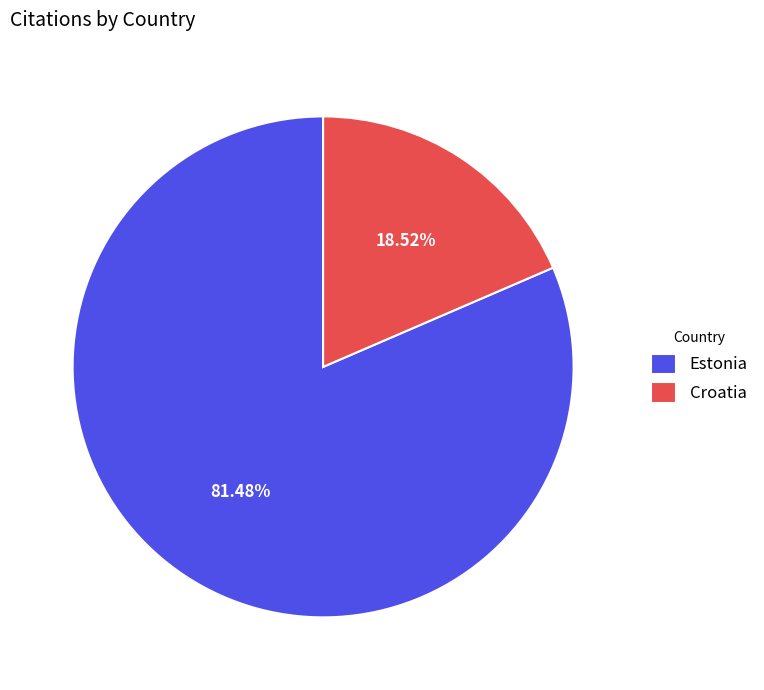

Which category has the biggest portion of the pie?

Estonia